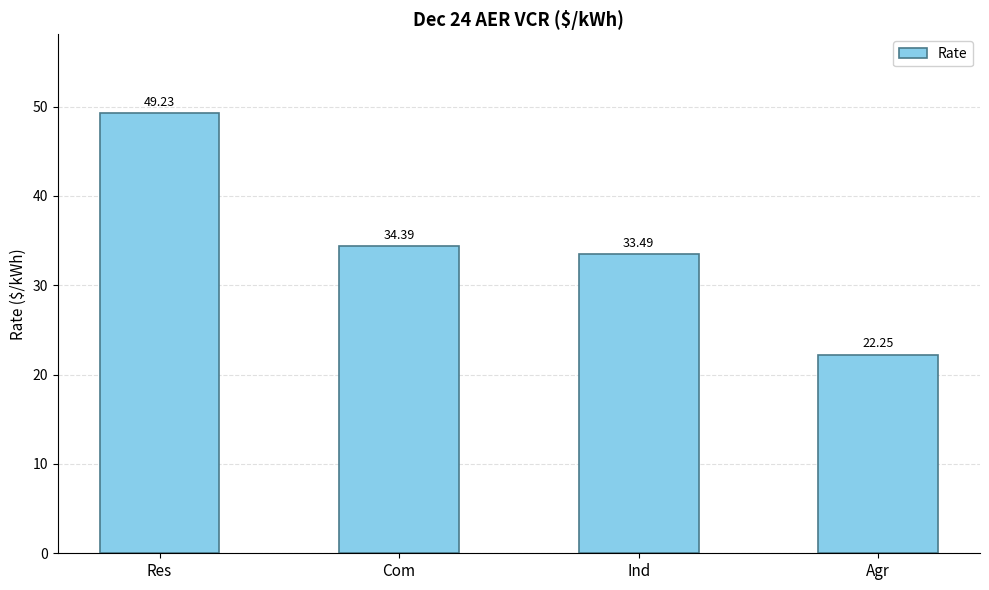

Approximately how many times larger is the value at Ind compared to Com?

1.0